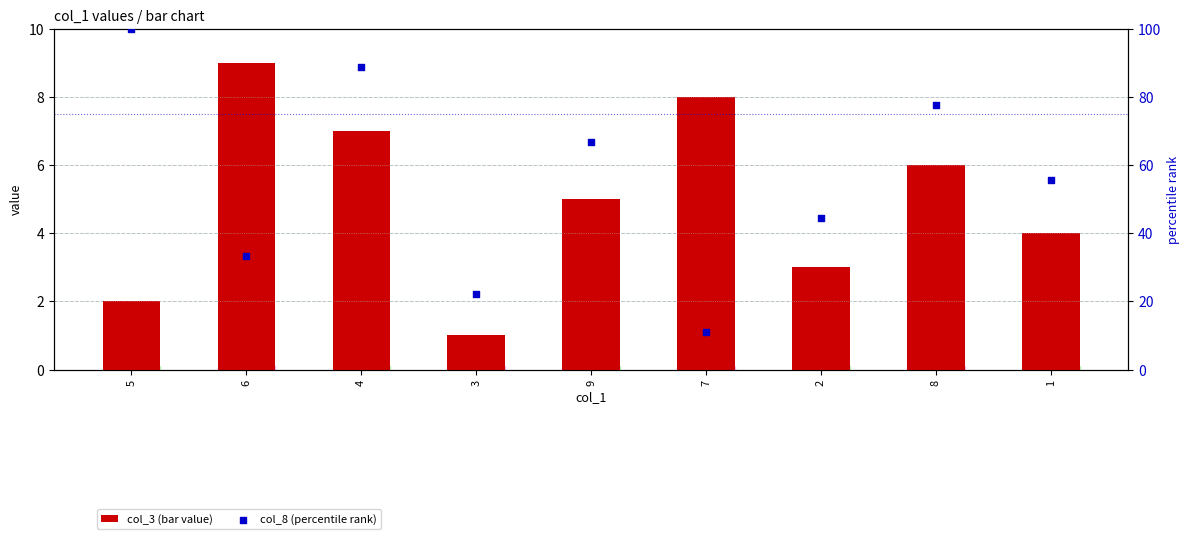

Which series has the largest total across all categories?

col_8 (percentile rank)